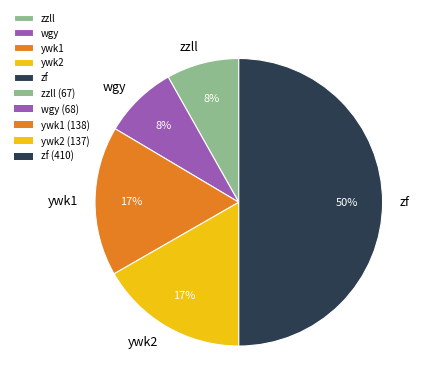

Does zzll represent more than half of the total?

No